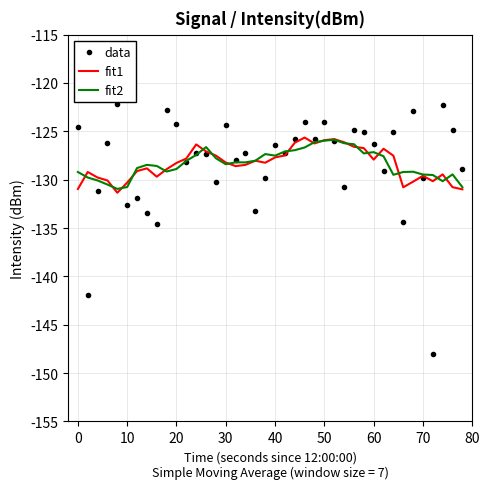

Which series has the widest spread of values?

data